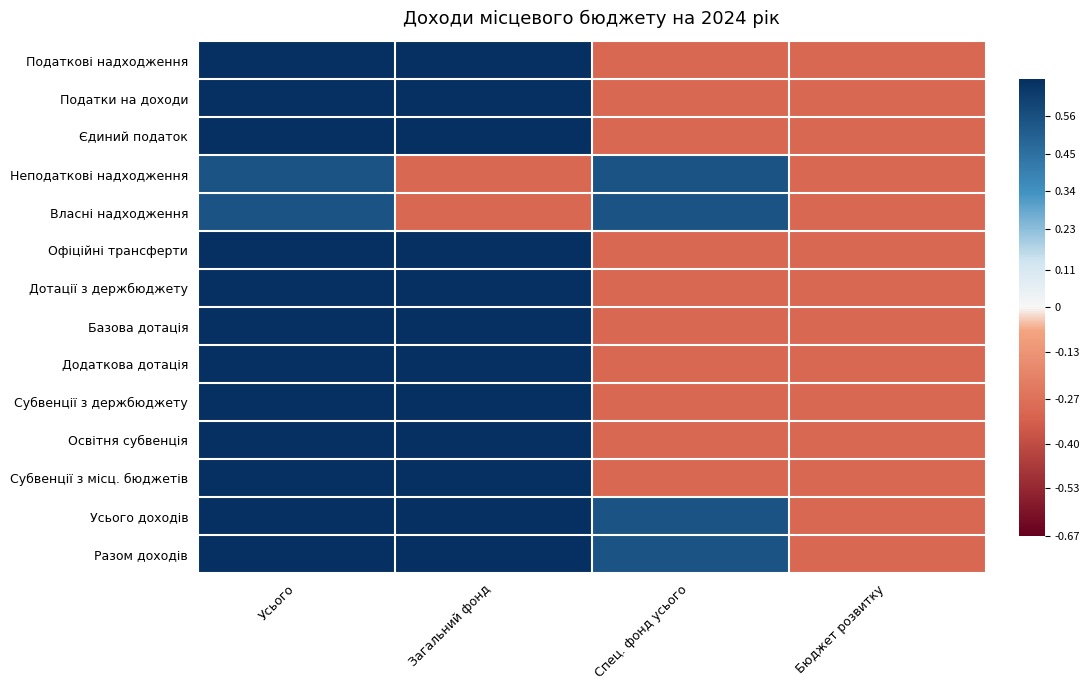

Reading left to right, transcribe all the data shown in this chart.

Податкові надходження: Усього=0.9	Загальний фонд=0.9	Спец. фонд усього=-0.3	Бюджет розвитку=-0.3
Податки на доходи: Усього=0.9	Загальний фонд=0.9	Спец. фонд усього=-0.3	Бюджет розвитку=-0.3
Єдиний податок: Усього=0.9	Загальний фонд=0.9	Спец. фонд усього=-0.3	Бюджет розвитку=-0.3
Неподаткові надходження: Усього=0.5	Загальний фонд=-0.3	Спец. фонд усього=0.5	Бюджет розвитку=-0.3
Власні надходження: Усього=0.5	Загальний фонд=-0.3	Спец. фонд усього=0.5	Бюджет розвитку=-0.3
Офіційні трансферти: Усього=1.0	Загальний фонд=1.0	Спец. фонд усього=-0.3	Бюджет розвитку=-0.3
Дотації з держбюджету: Усього=1.0	Загальний фонд=1.0	Спец. фонд усього=-0.3	Бюджет розвитку=-0.3
Базова дотація: Усього=0.9	Загальний фонд=0.9	Спец. фонд усього=-0.3	Бюджет розвитку=-0.3
Додаткова дотація: Усього=0.9	Загальний фонд=0.9	Спец. фонд усього=-0.3	Бюджет розвитку=-0.3
Субвенції з держбюджету: Усього=0.9	Загальний фонд=0.9	Спец. фонд усього=-0.3	Бюджет розвитку=-0.3
Освітня субвенція: Усього=0.9	Загальний фонд=0.9	Спец. фонд усього=-0.3	Бюджет розвитку=-0.3
Субвенції з місц. бюджетів: Усього=0.7	Загальний фонд=0.7	Спец. фонд усього=-0.3	Бюджет розвитку=-0.3
Усього доходів: Усього=0.9	Загальний фонд=0.9	Спец. фонд усього=0.5	Бюджет розвитку=-0.3
Разом доходів: Усього=1.0	Загальний фонд=1.0	Спец. фонд усього=0.5	Бюджет розвитку=-0.3